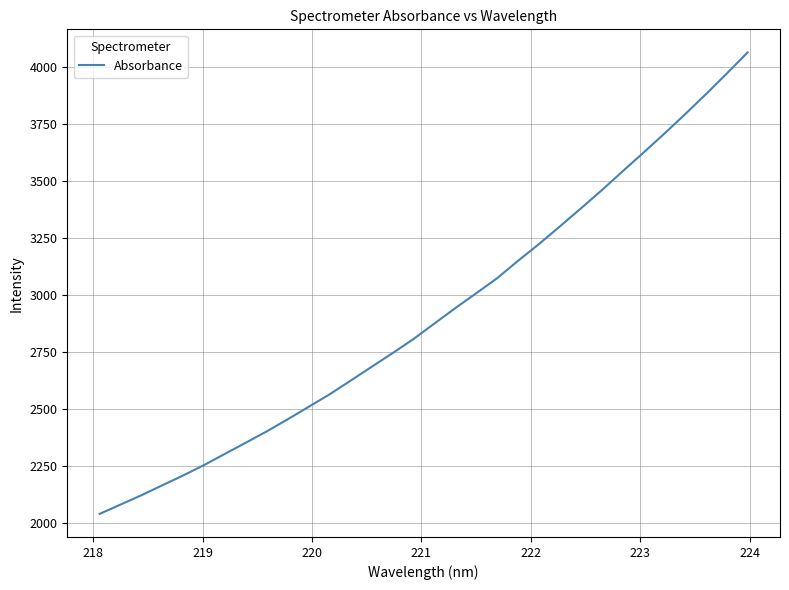

What is the minimum value shown in the chart?

2038.1